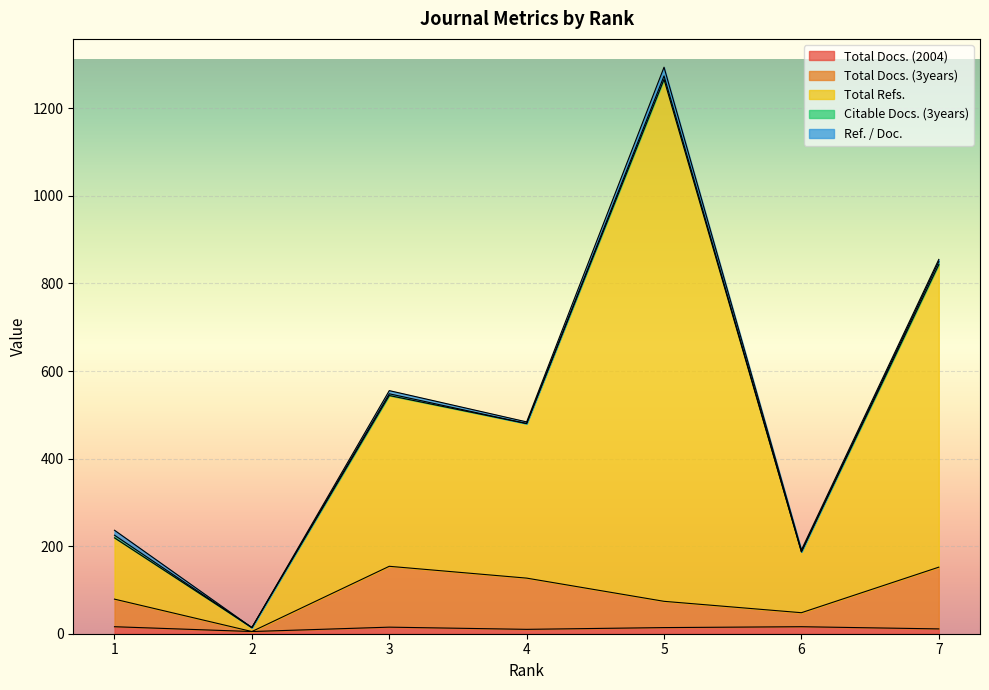

At how many categories does at least one series exceed 905?

1